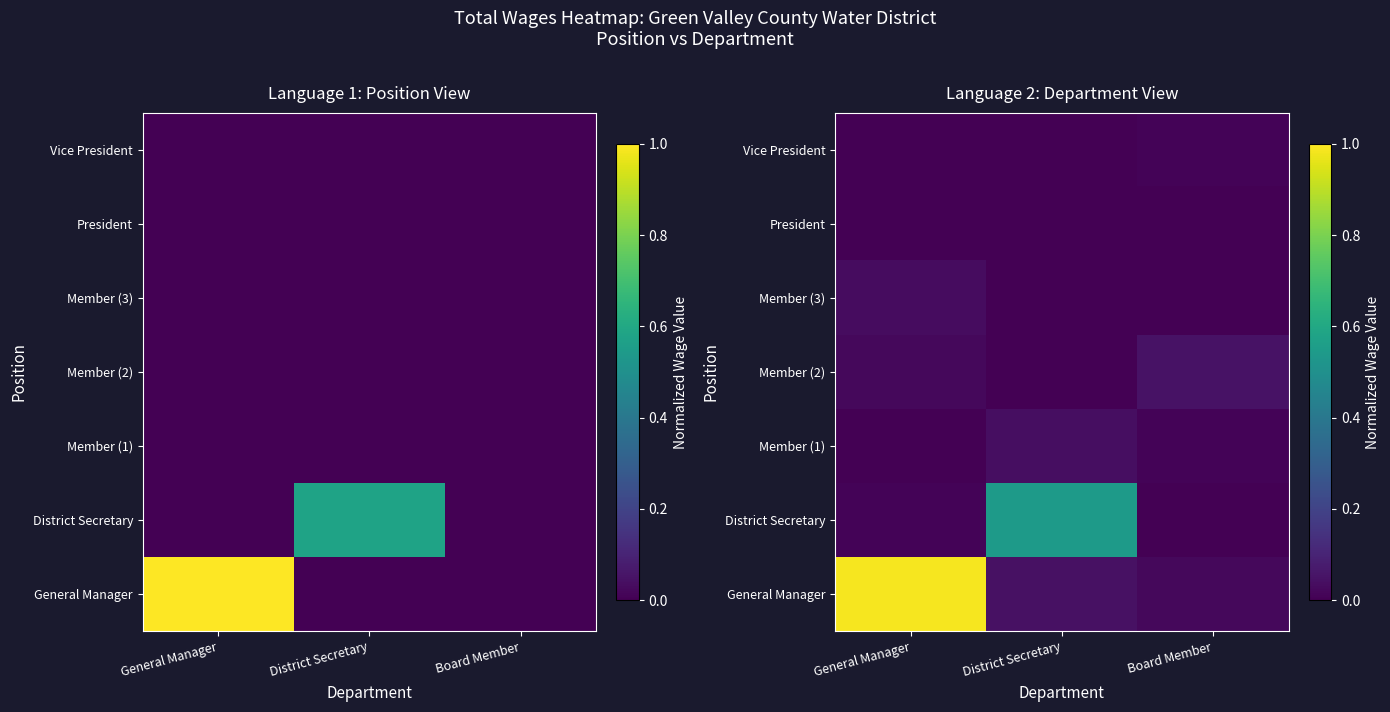

How many data points does each series have?

3